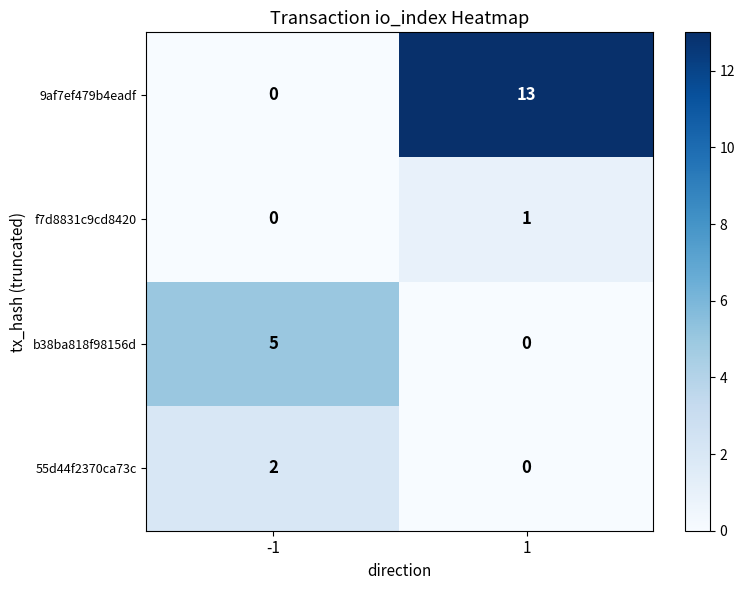

What is the sum of all b38ba818f98156d values?

5